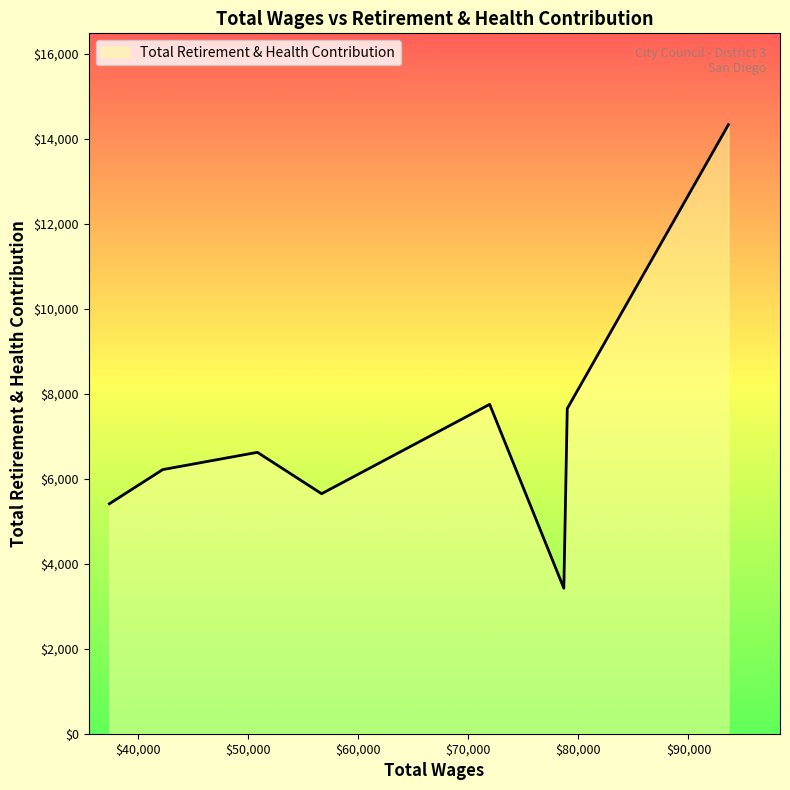

What is the difference between the maximum and minimum values?

10907